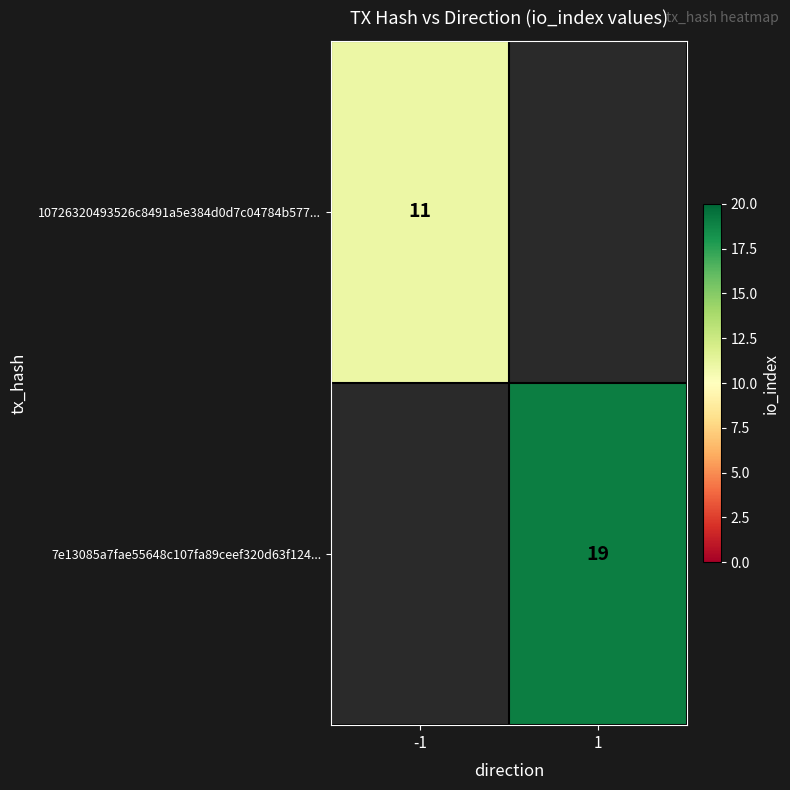

The value of 10726320493526c8491a5e384d0d7c04784b577... at -1 is 11. True or false?

True